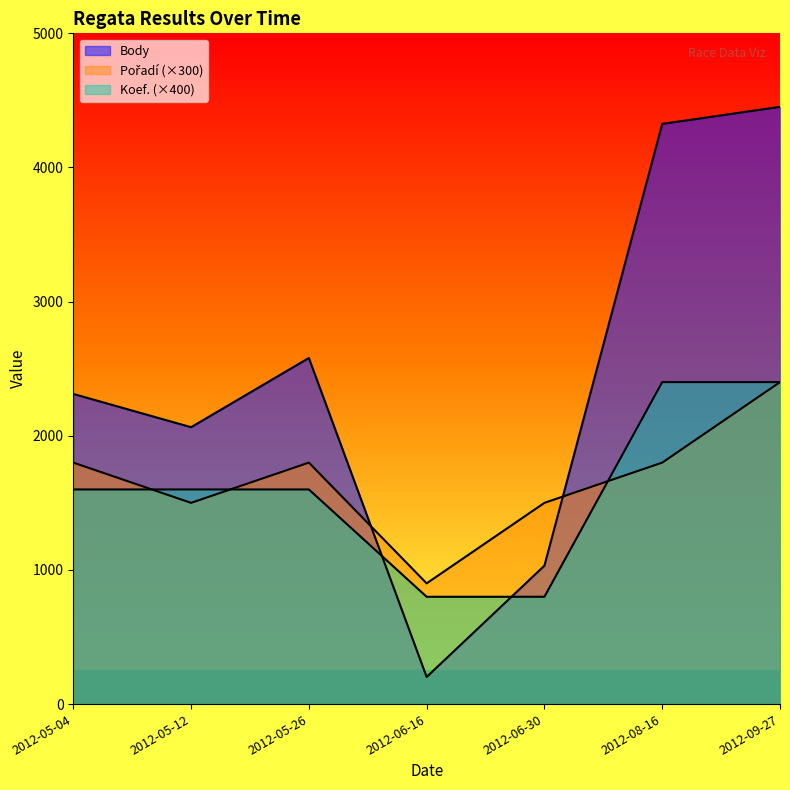

What is the sum of all Body values?

16967